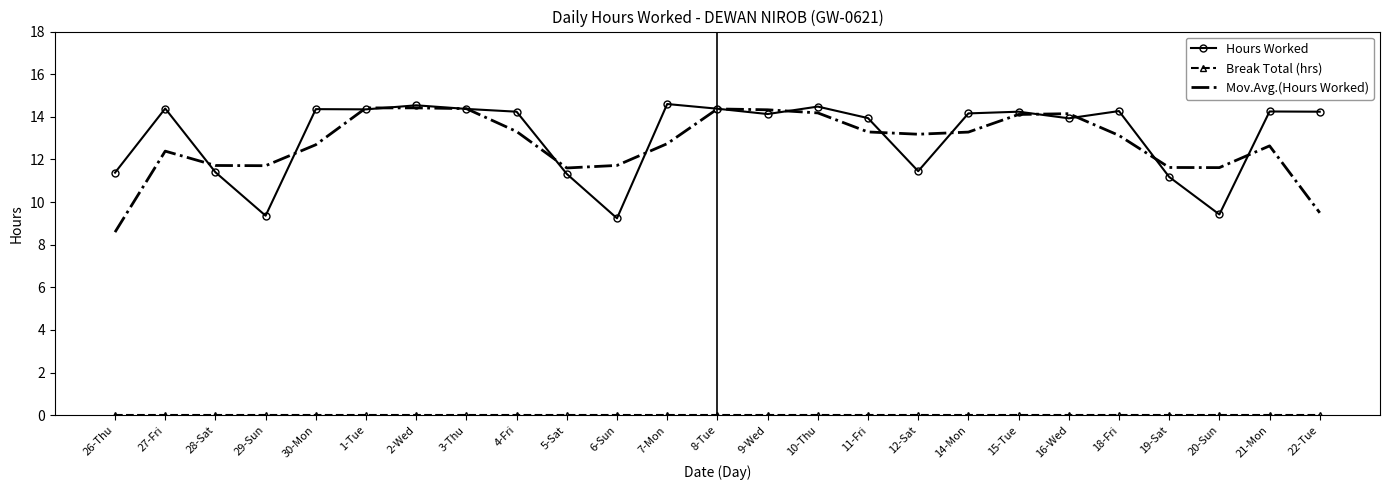

What is the difference between the highest and lowest values at 18-Fri?

14.3